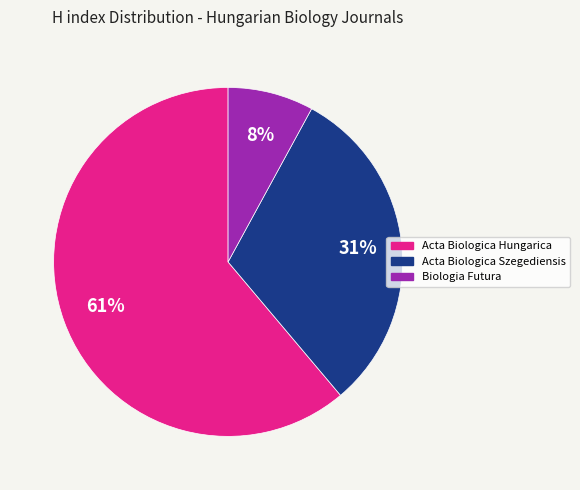

To the nearest percent, what is the average slice percentage?

33%